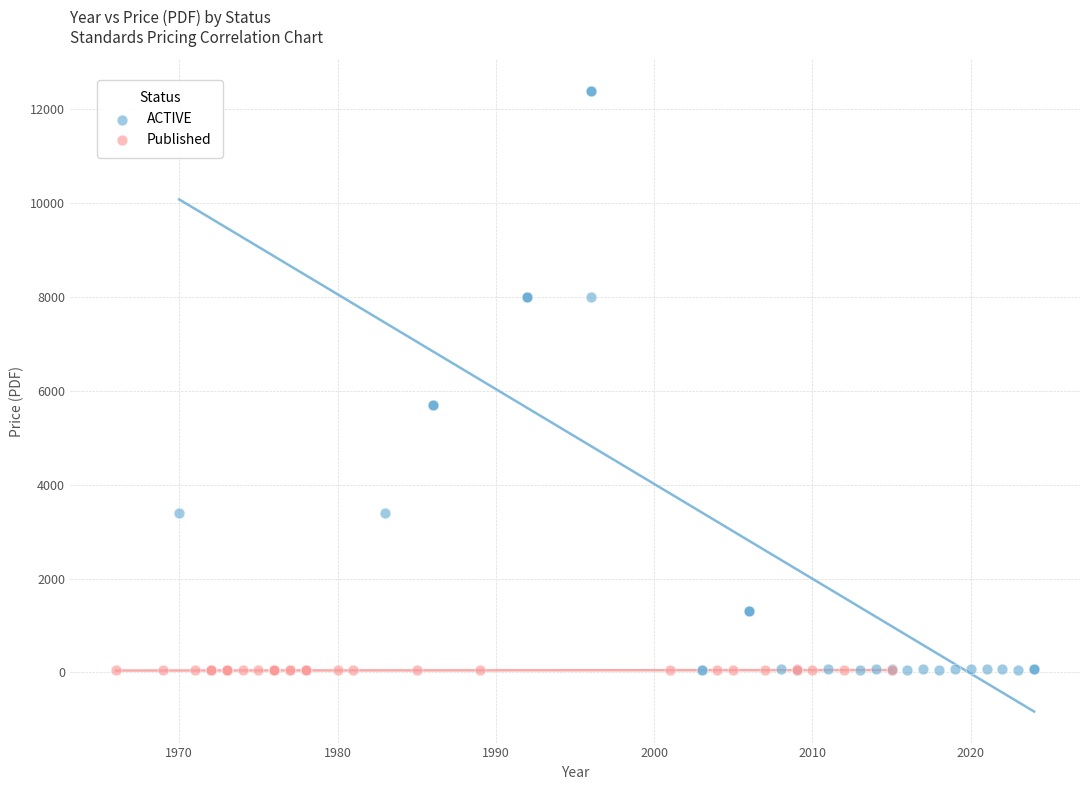

Which series reaches the maximum Y coordinate?

ACTIVE